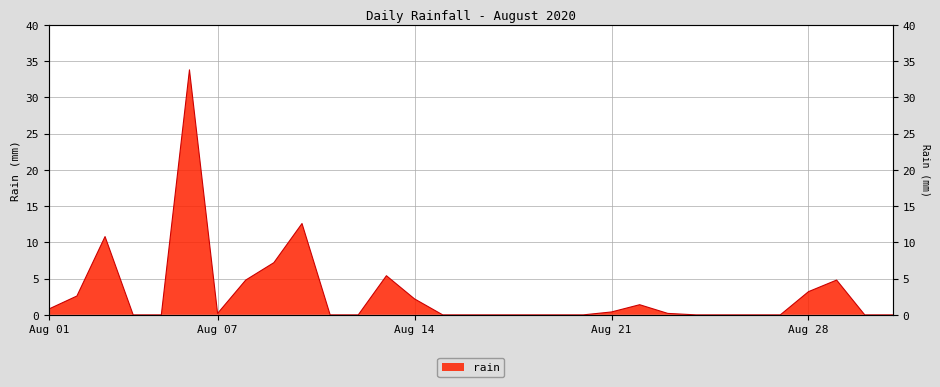

Does the chart have visible grid lines?

Yes